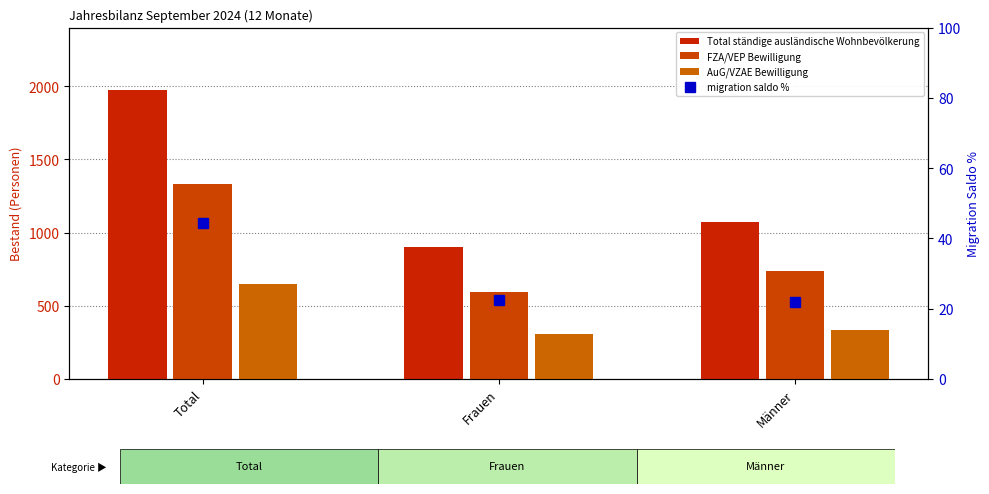

At which category does the chart reach its peak across all series?

Total